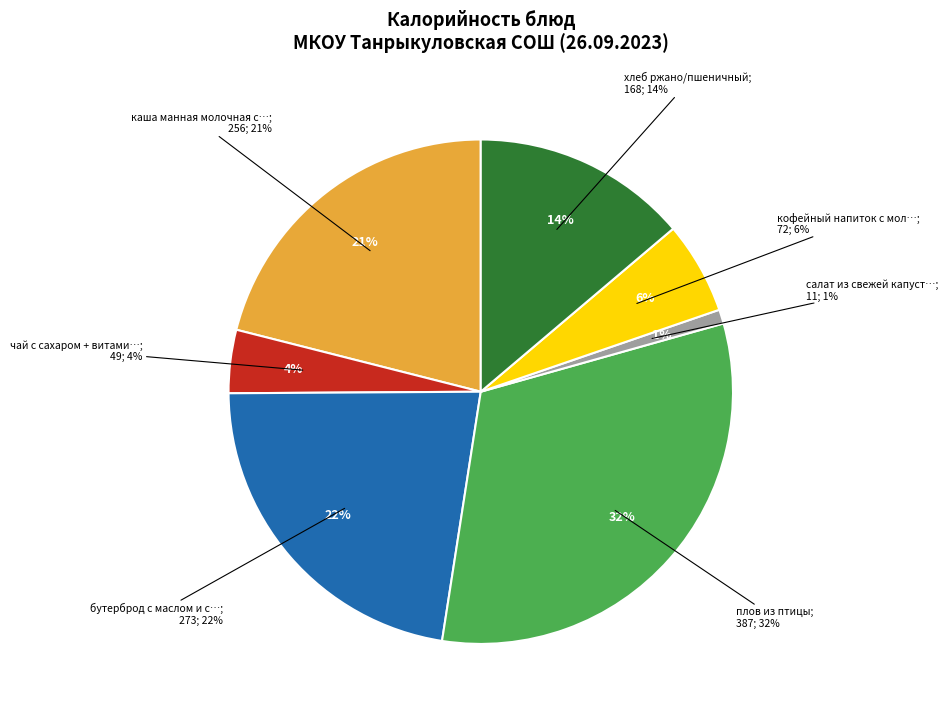

Is there a majority slice in this chart?

No